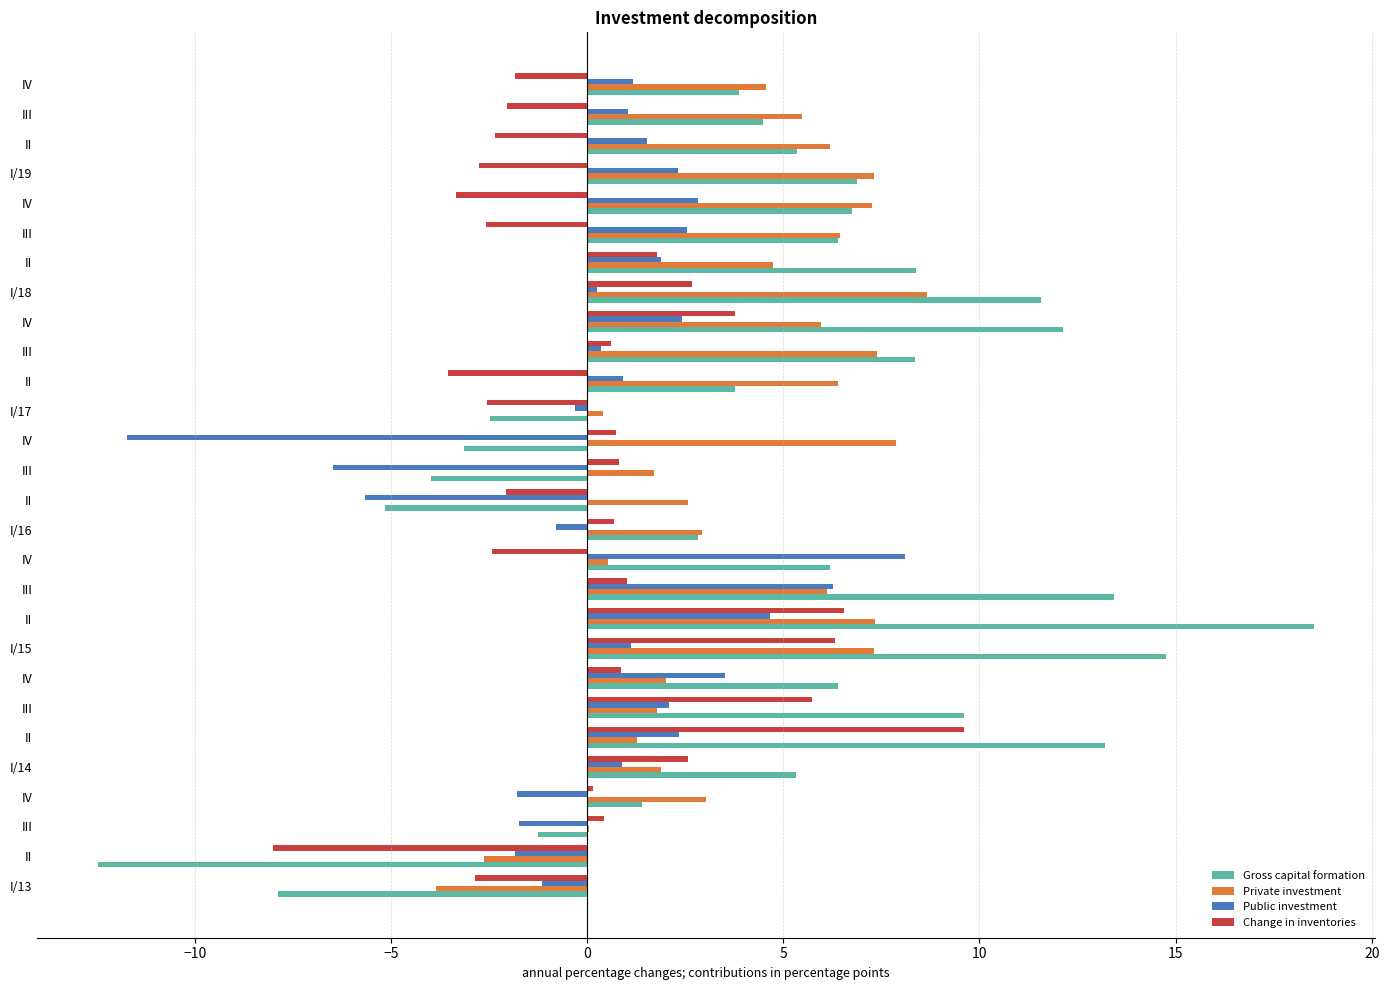

How many data points in Gross capital formation are above 6?

14